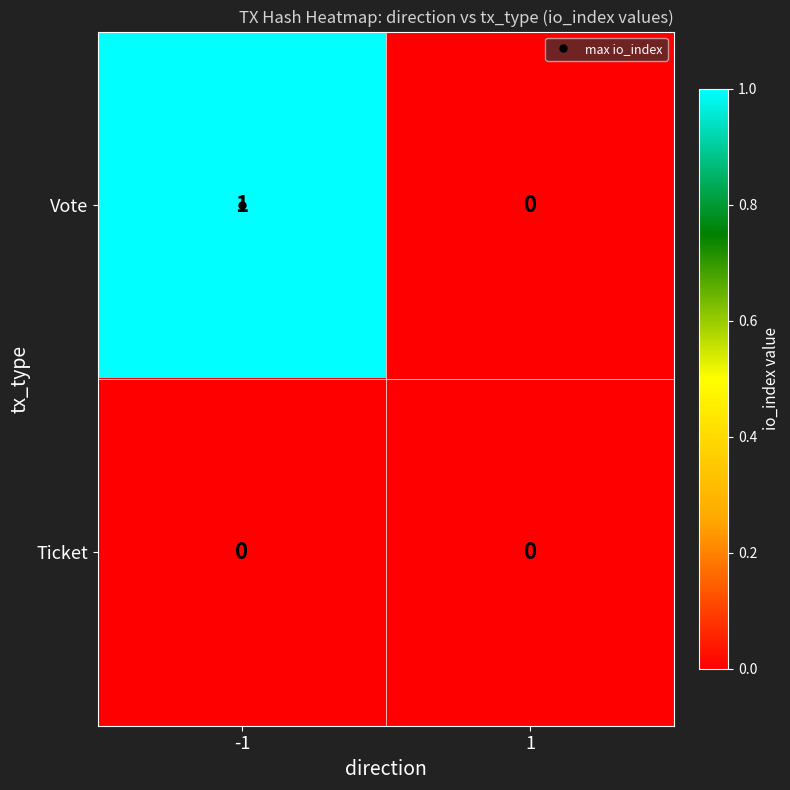

True or false: Vote has a value of 1 at -1.

True